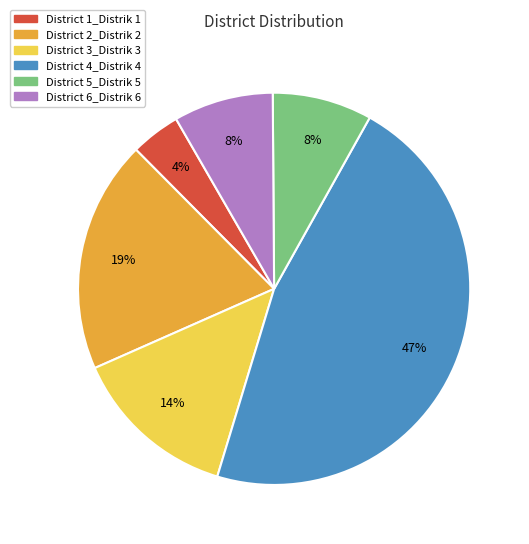

What is the ratio of the value at District 2_Distrik 2 to the value at District 3_Distrik 3?

1.4